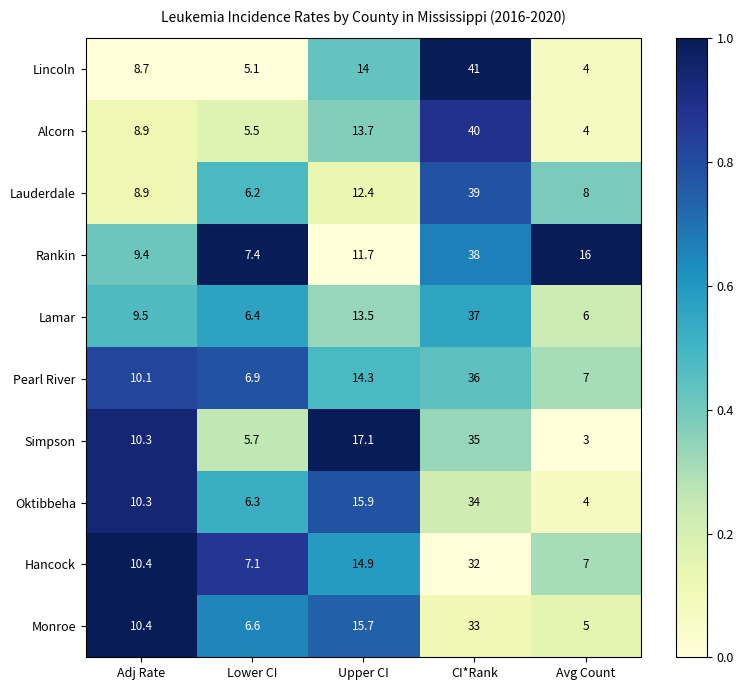

What is the difference between the Lamar values at Lower CI and Adj Rate?

3.1